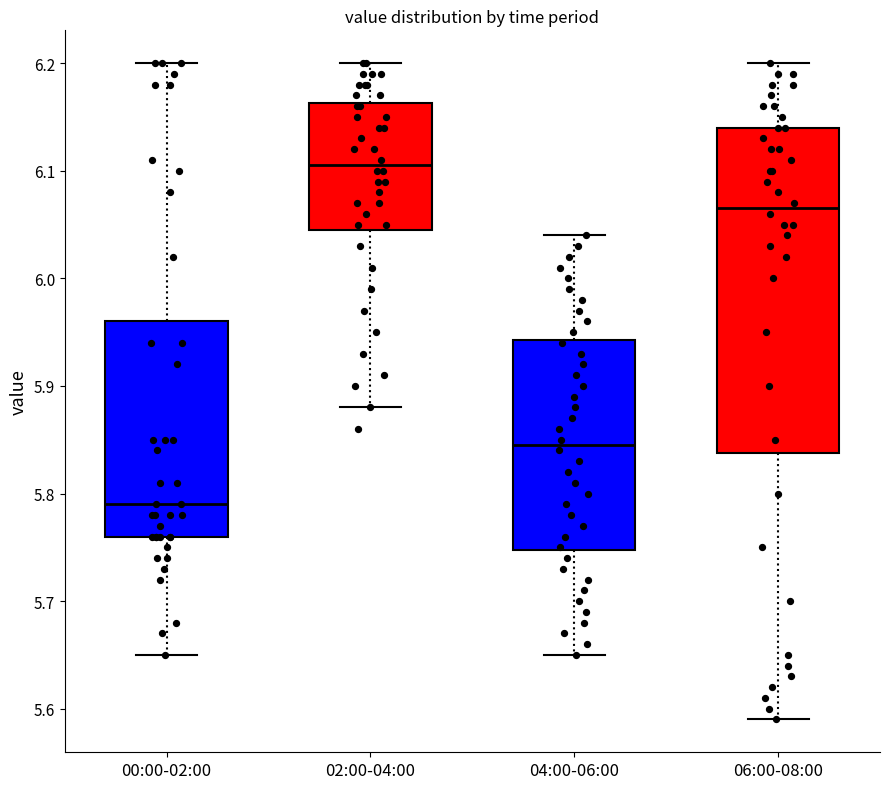

Which box is the tallest, from its lower edge to its upper edge?

06:00-08:00